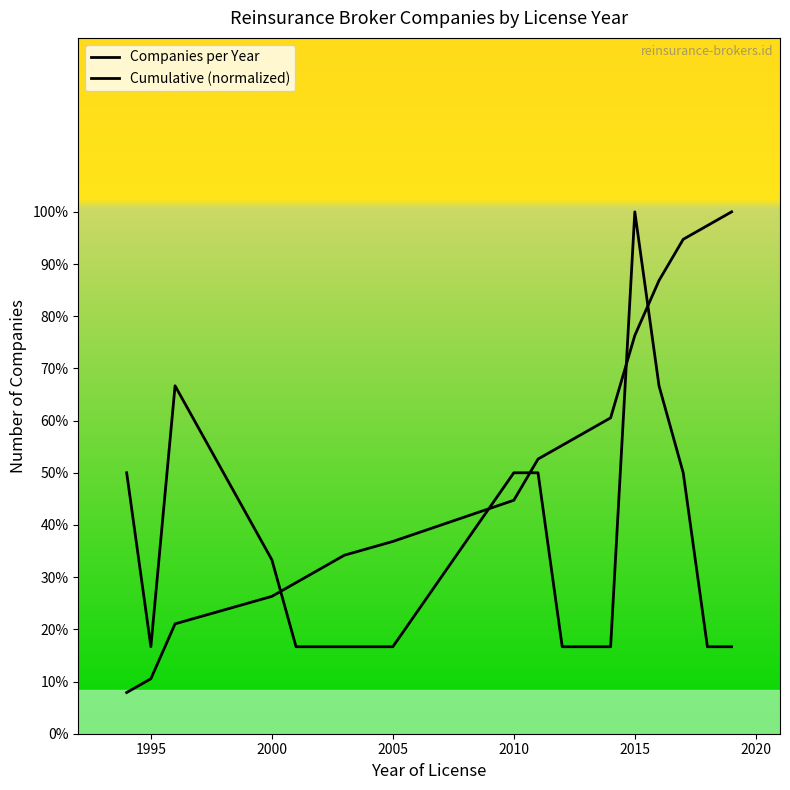

What is the minimum value for Companies per Year?

1.0